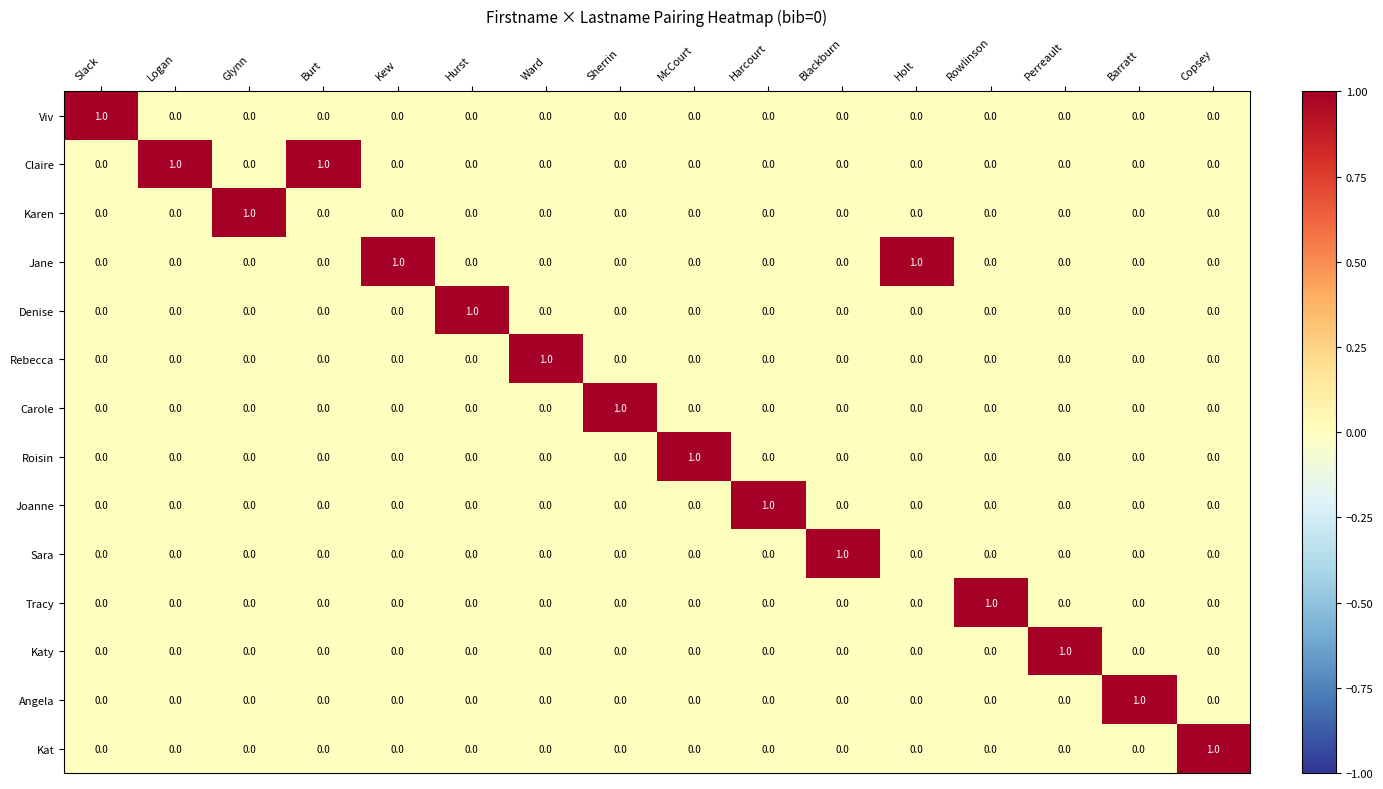

The Denise series shows -1 at Rowlinson. True or false?

False